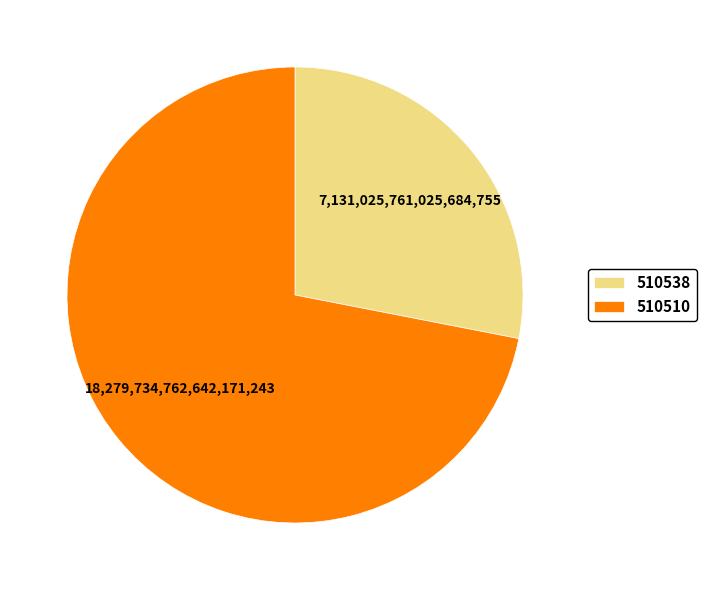

Does 510510 account for over 50% of the chart?

Yes